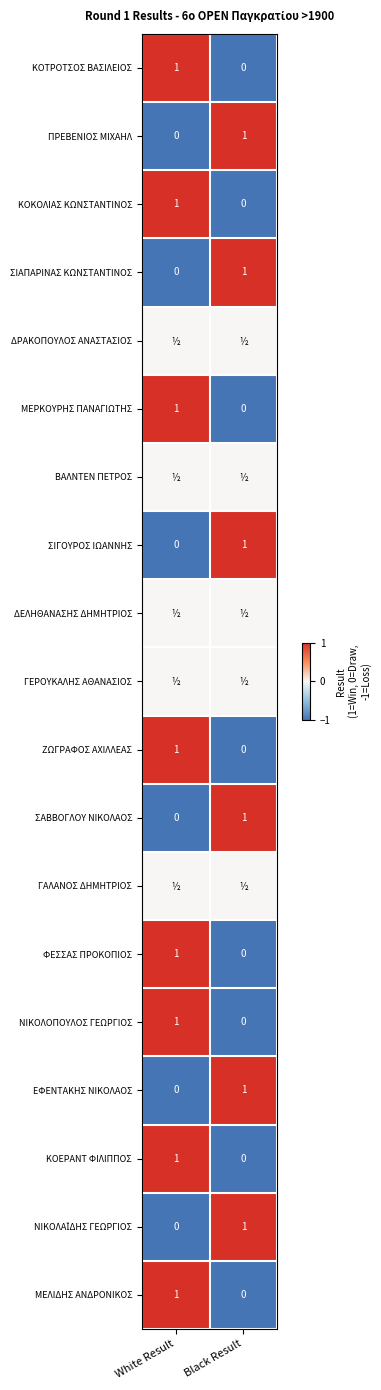

How many data points in ΕΦΕΝΤΑΚΗΣ ΝΙΚΟΛΑΟΣ are less than 1?

1